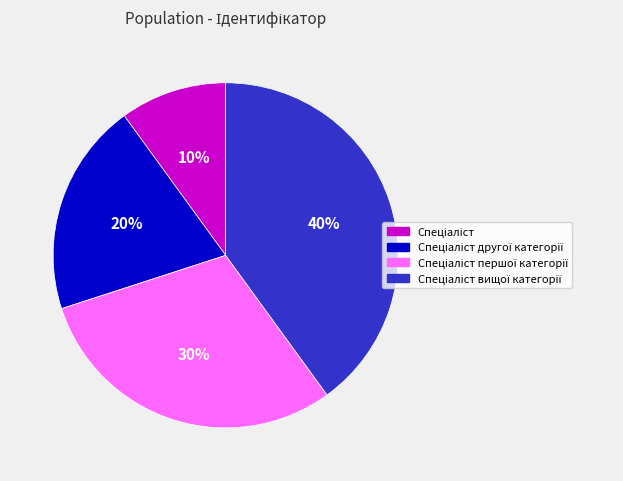

Is there a majority slice in this chart?

No